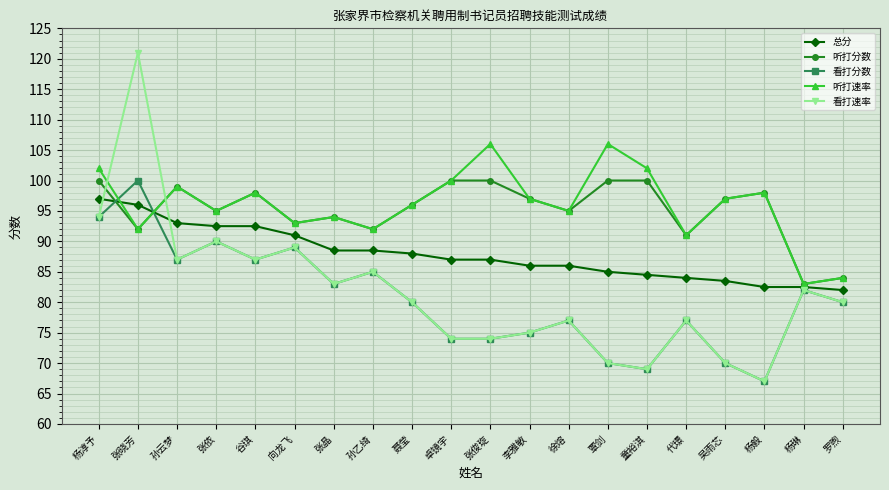

At which label does 听打分数 reach its minimum?

杨琳